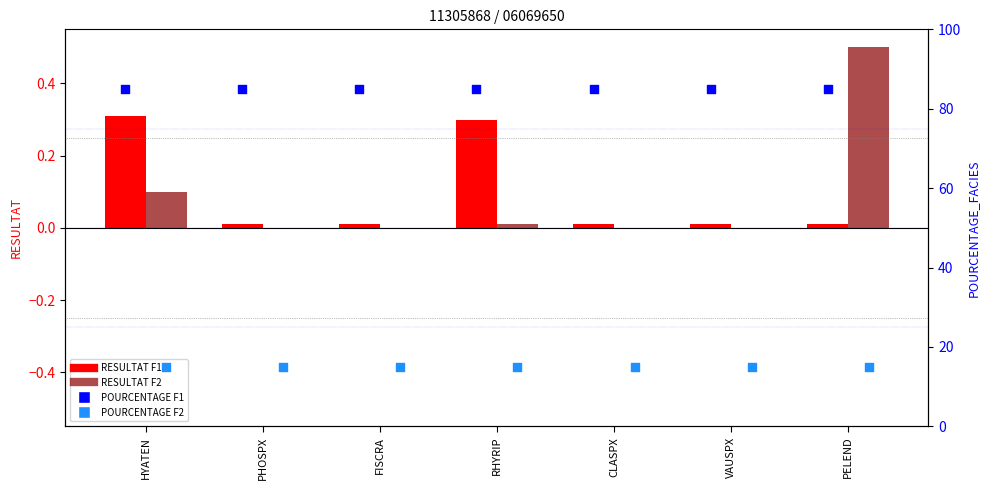

At how many categories does at least one series exceed 17?

7